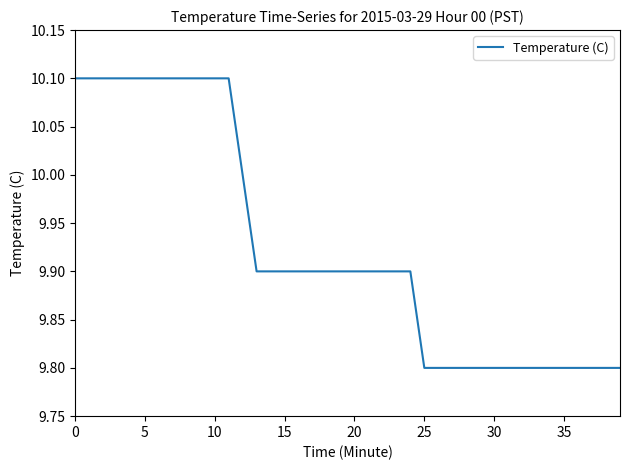

How many lines are shown in the chart?

1